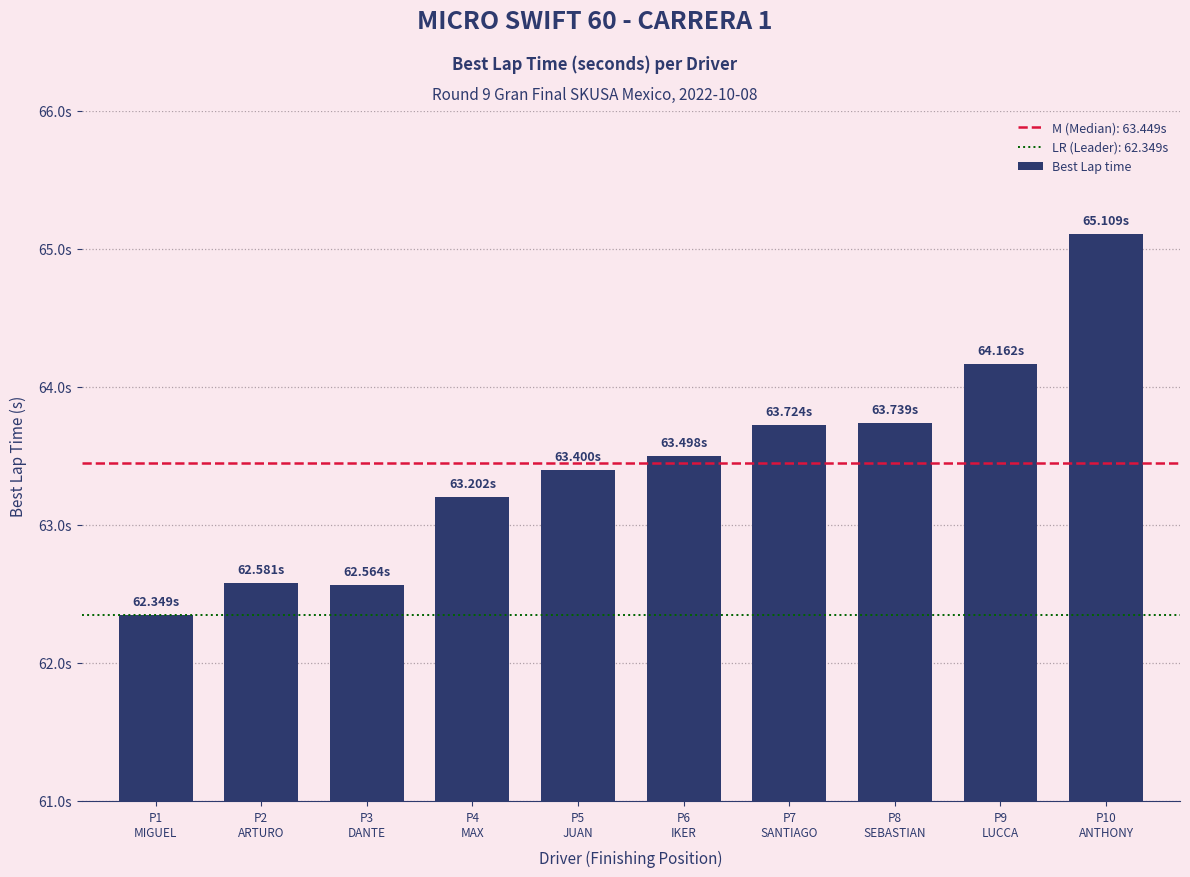

At which category does the chart reach its peak across all series?

P10
ANTHONY